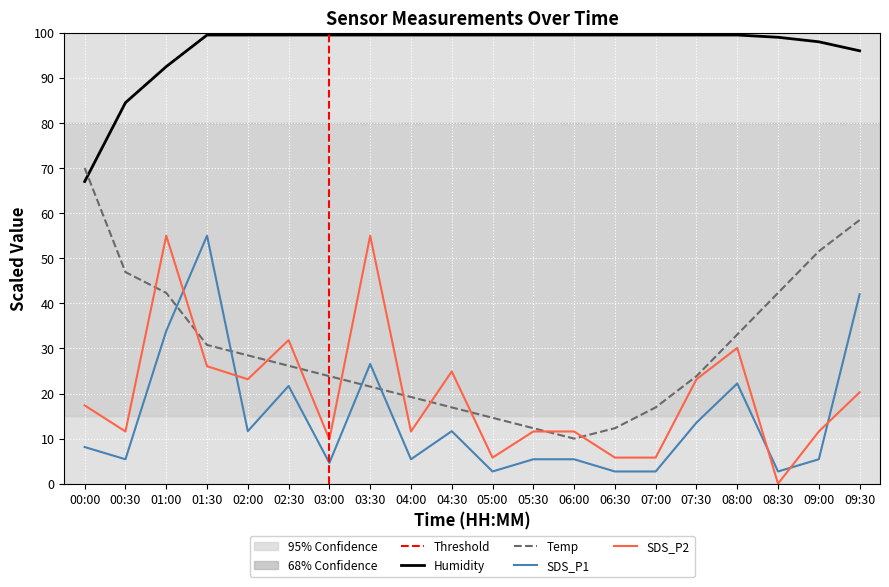

Which series changed the most between 05:30 and 09:00?

Temp